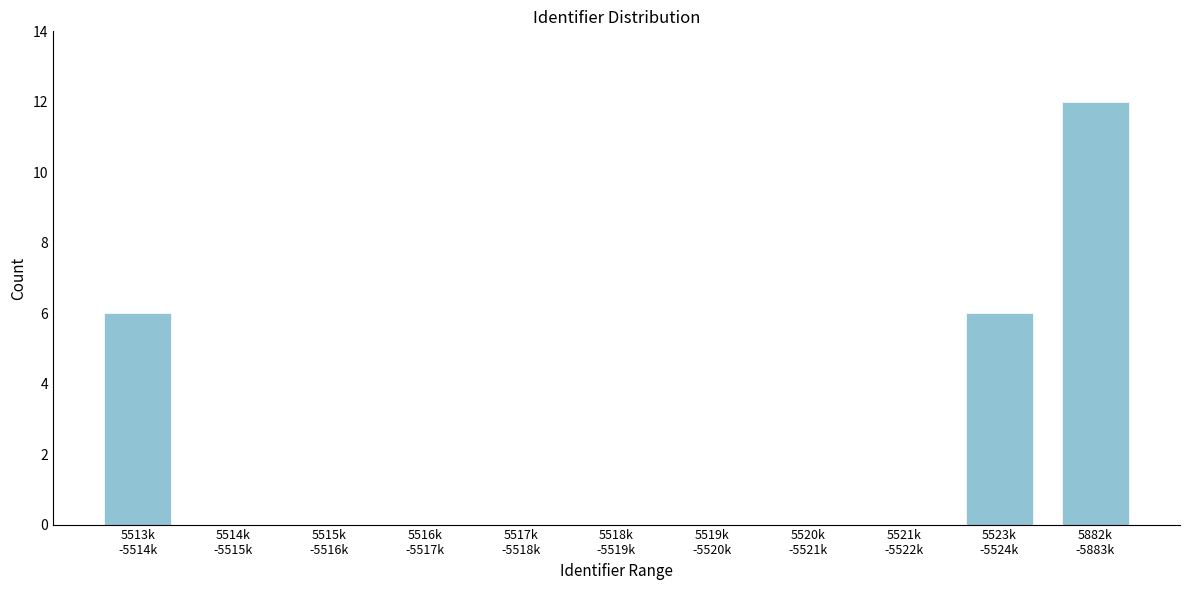

What is the maximum value shown in the chart?

12